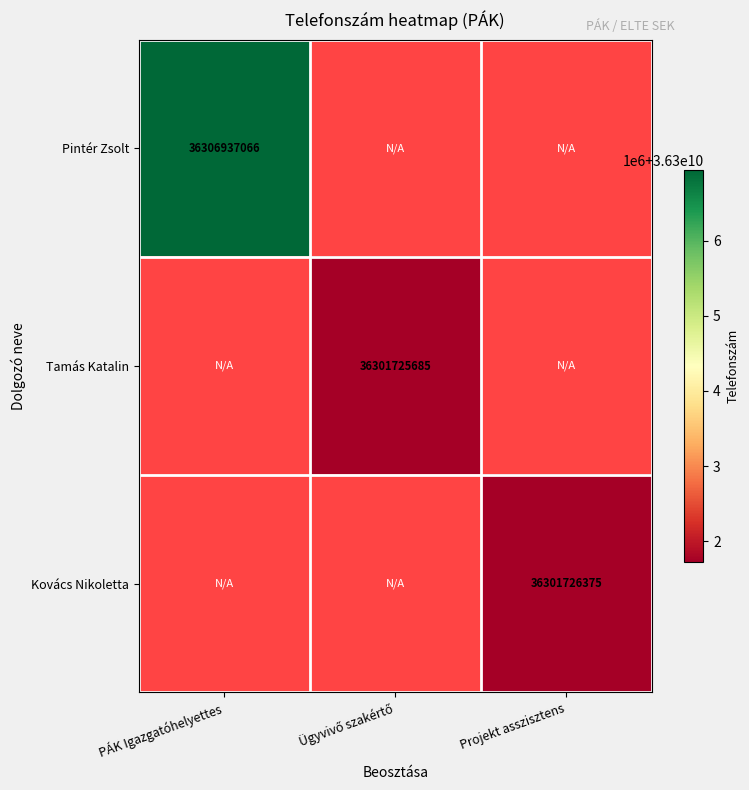

At how many categories does at least one series exceed 36303843304?

1